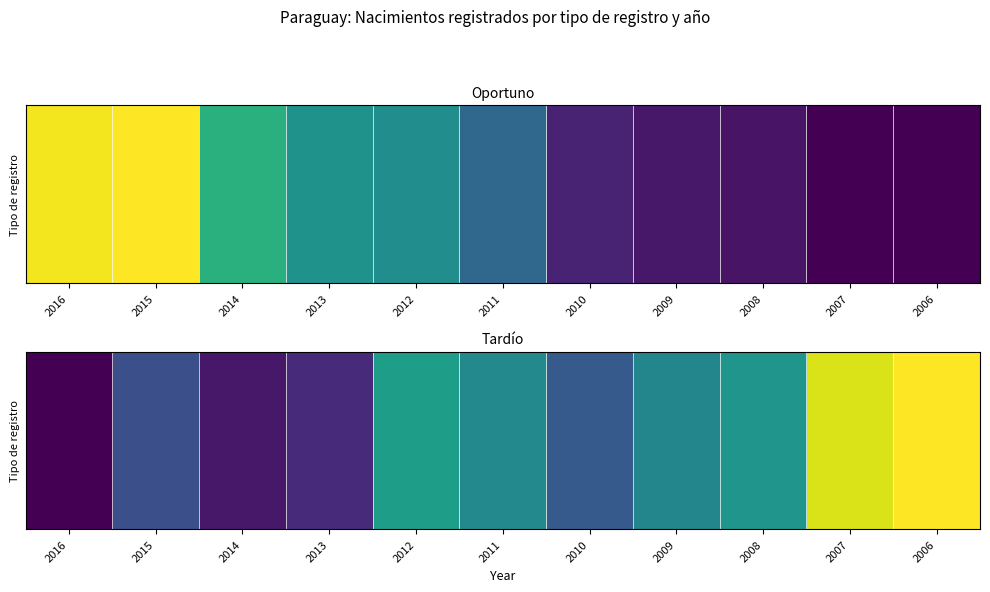

Rank the categories by value from lowest to highest.

2016, 2014, 2013, 2015, 2010, 2009, 2011, 2008, 2012, 2007, 2006